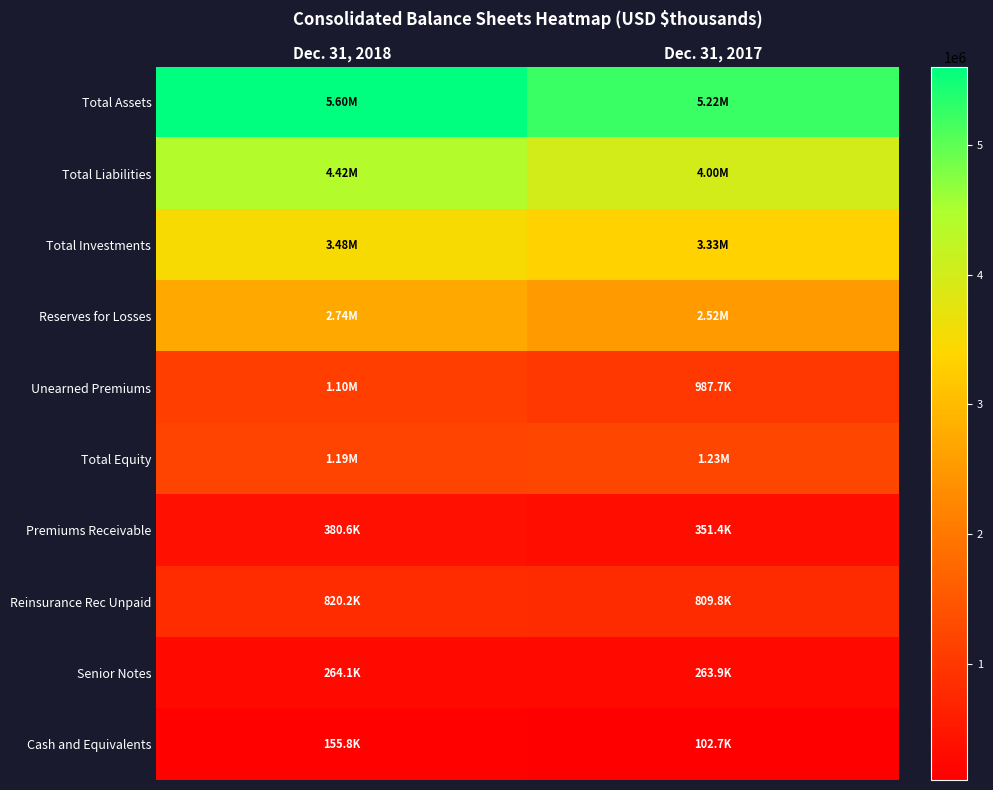

What is the total value across all series at Dec. 31, 2018?

20155711